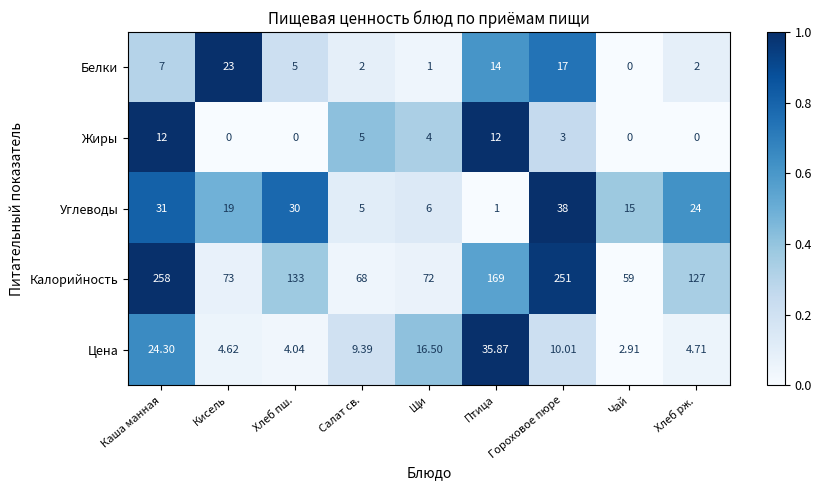

Between Щи and Чай, which series saw the biggest shift?

Цена